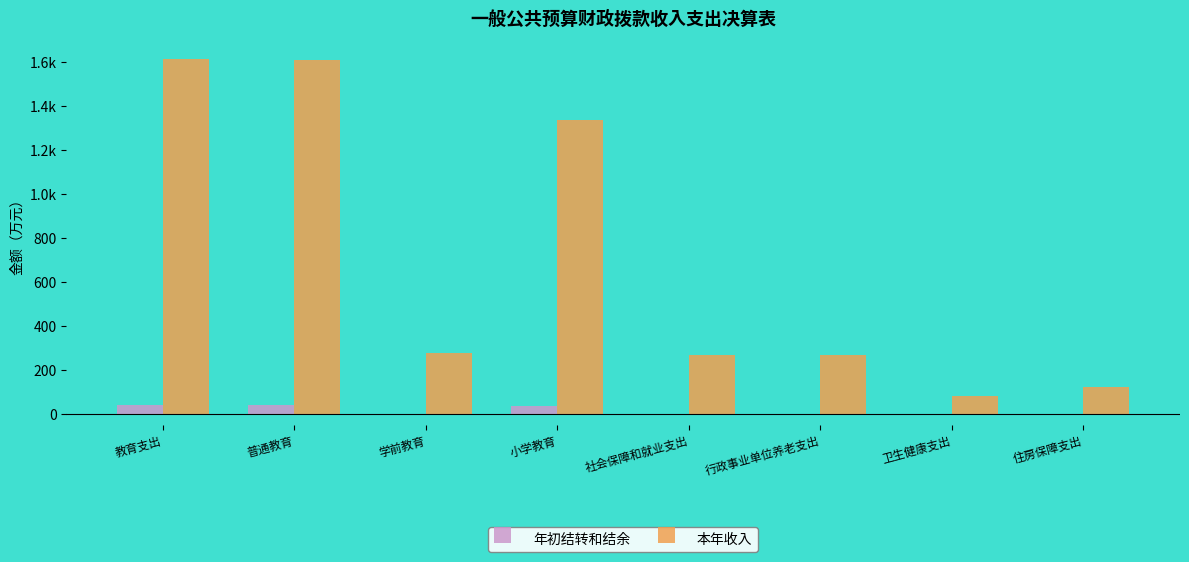

What are all the series names shown in the legend?

年初结转和结余, 本年收入